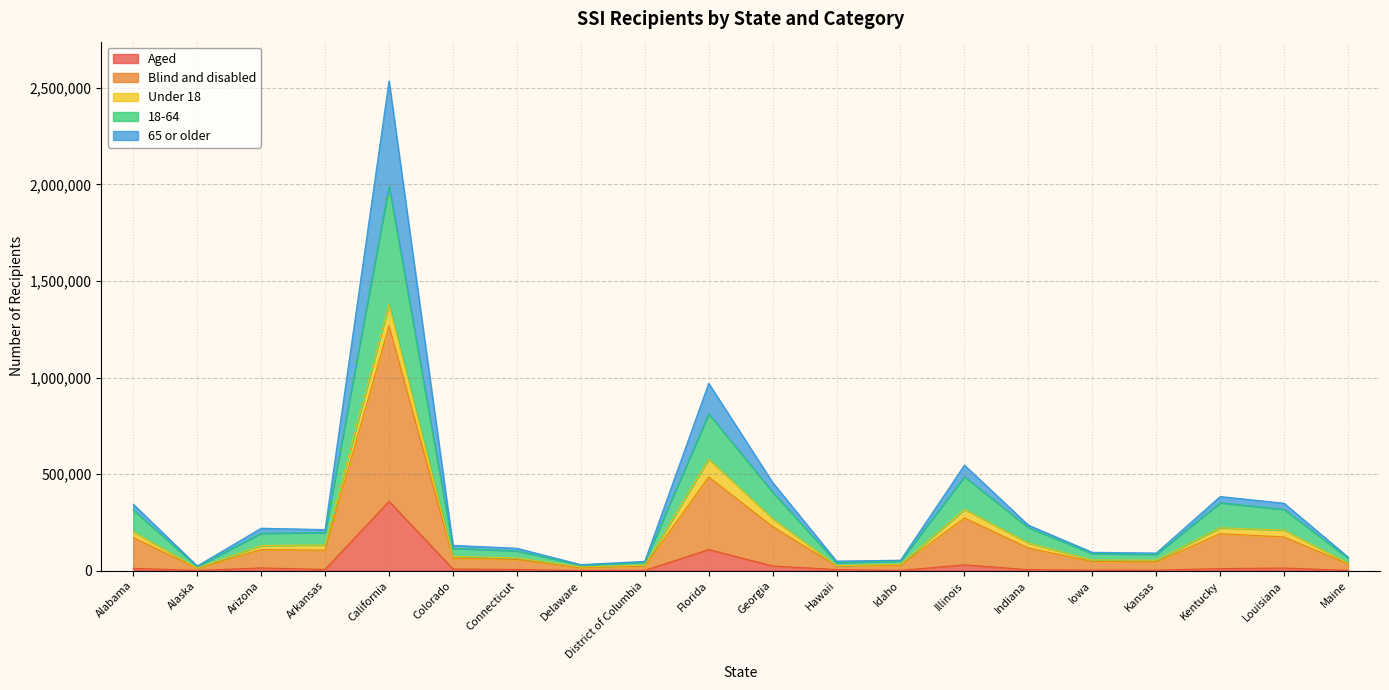

Which category has the lowest value across all series?

Delaware